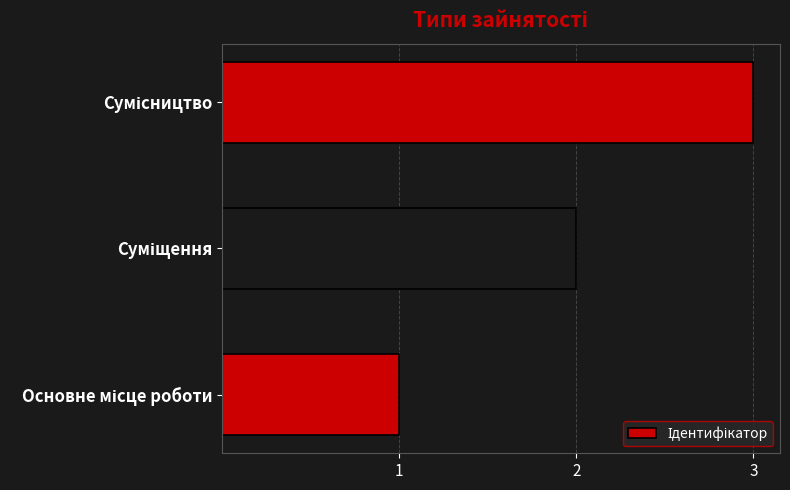

Count the values in the range 1 to 3.

3